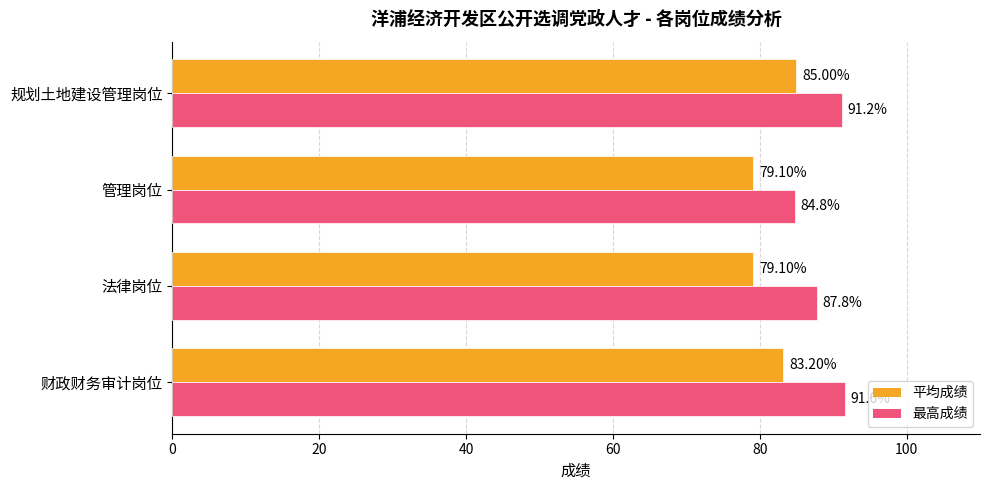

List the labels in order of 最高成绩 value, smallest first.

管理岗位, 法律岗位, 规划土地建设管理岗位, 财政财务审计岗位